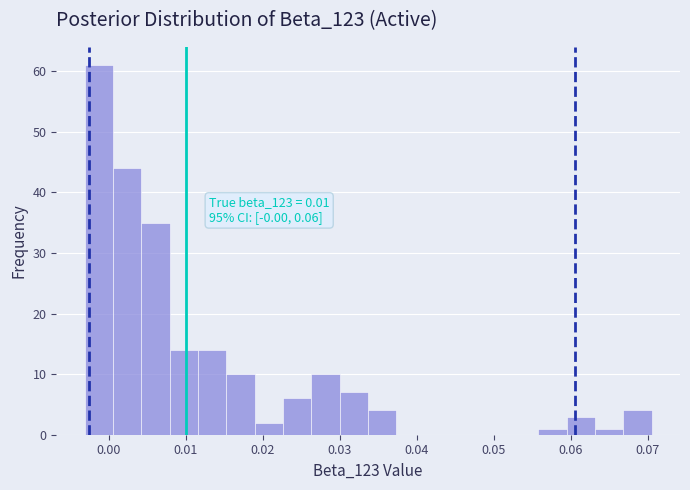

Around what value on the x-axis is the tallest bar? Give the approximate position of its centre, as read against the axis.

-0.001